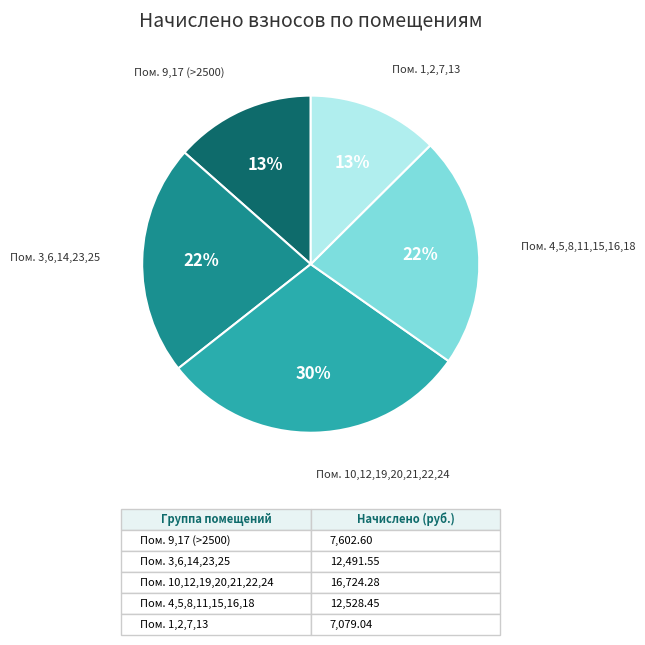

To the nearest percent, what is the average slice percentage?

20%